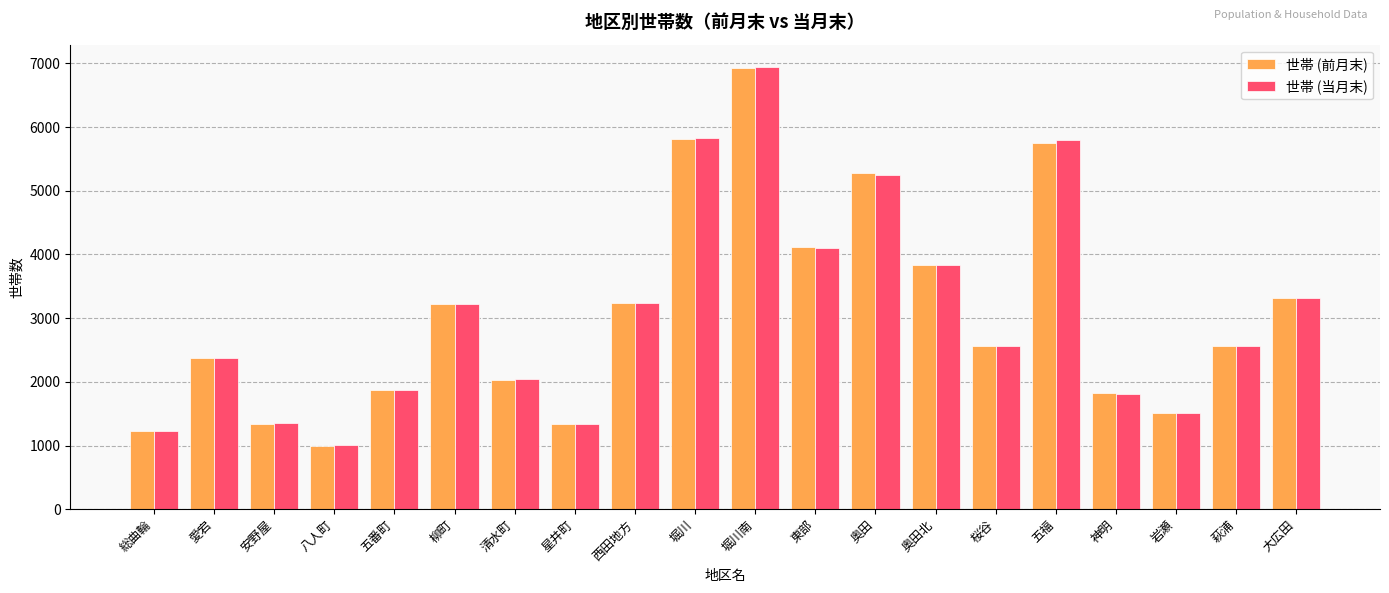

Does the chart contain stacked bars?

No